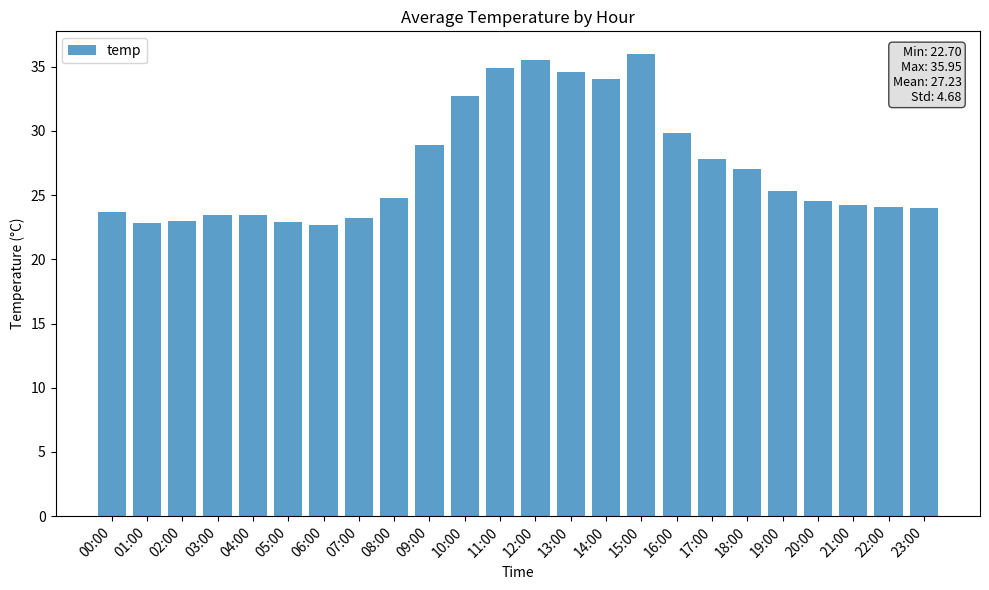

How many bars are there in total?

24